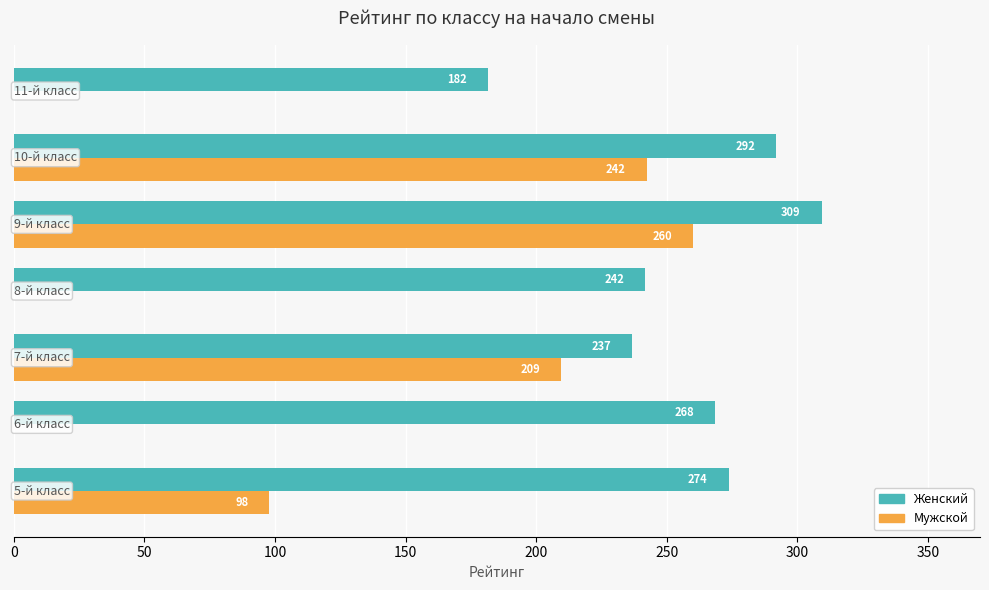

What is the maximum value for Женский?

309.3